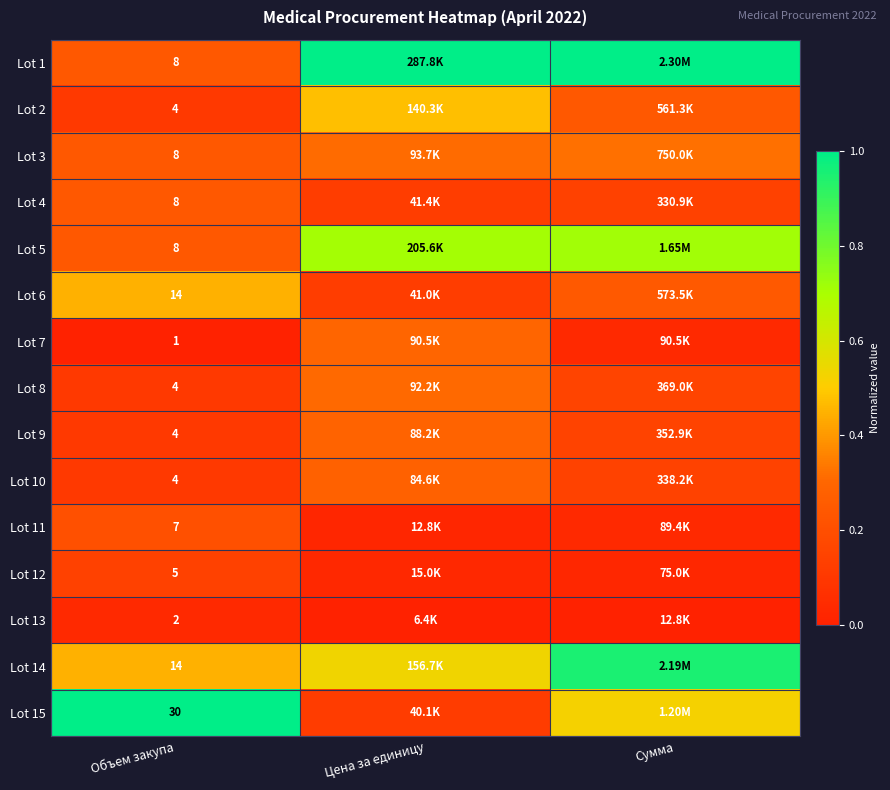

Where is Lot 8 nearest to the value 0?

Объем закупа